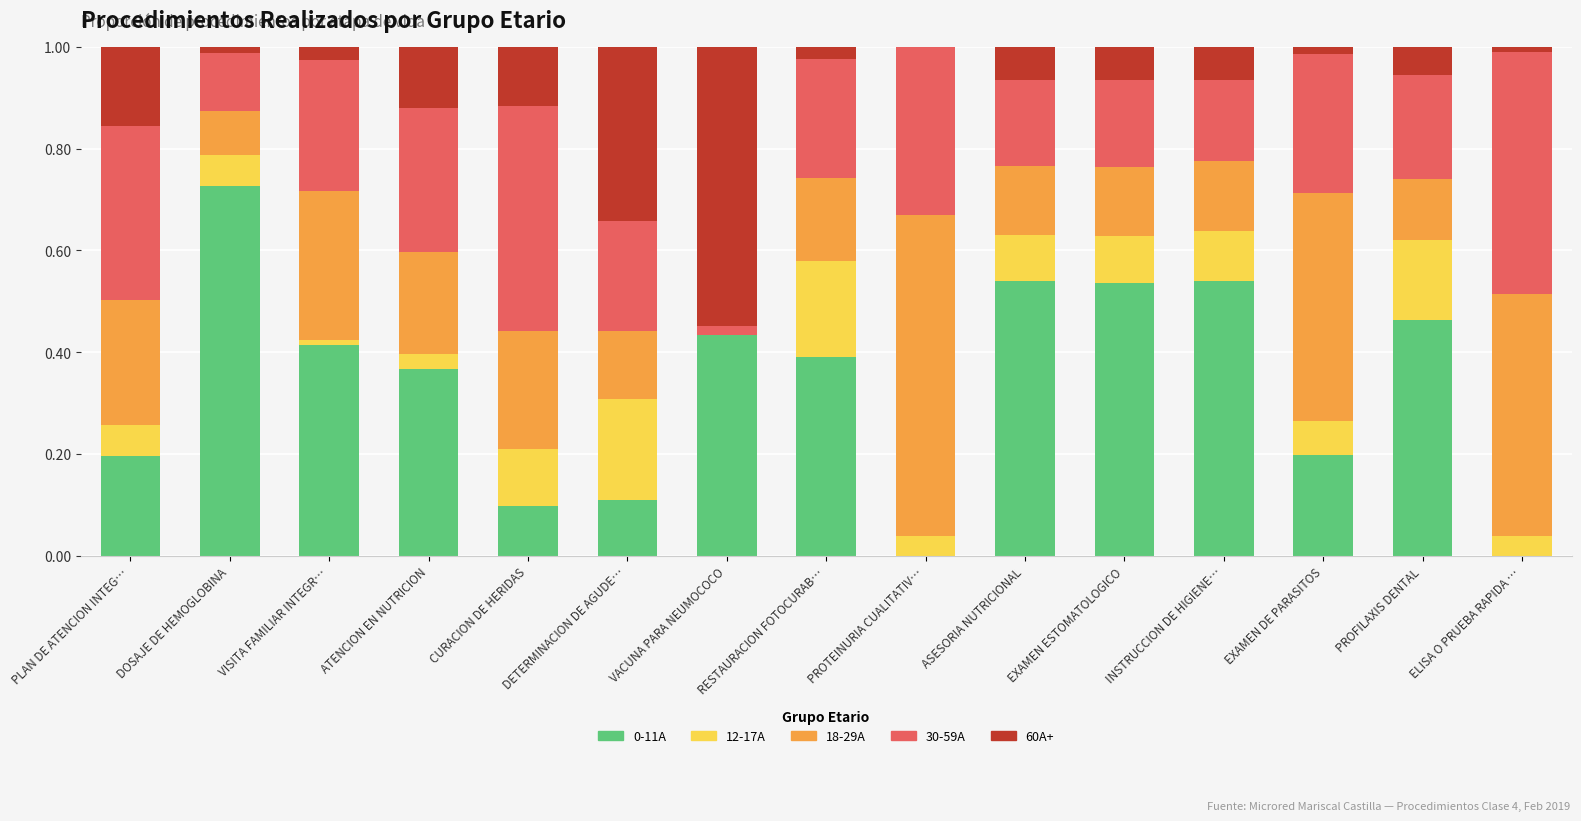

What is the total value across all series at DETERMINACION DE AGUDE…?

1.0